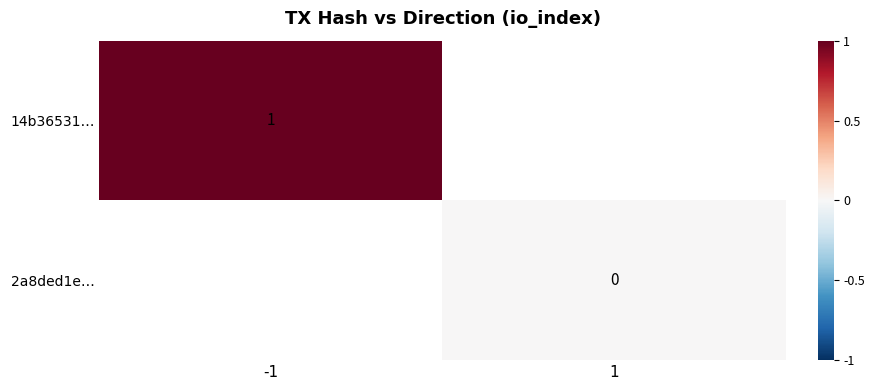

The value of 14b36531… at -1 is 1. True or false?

True